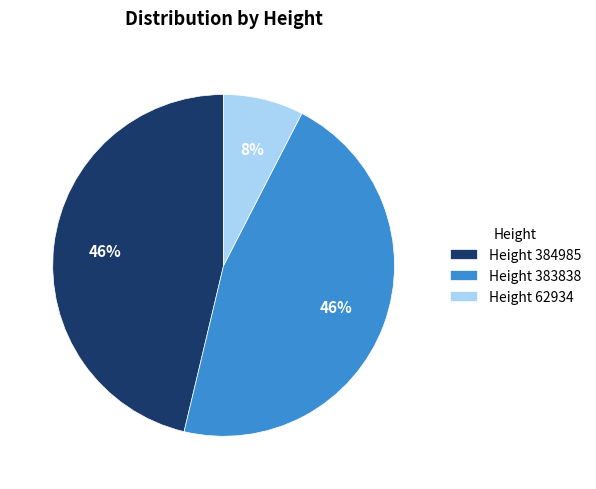

To the nearest percent, what portion does Height 384985 represent?

46%